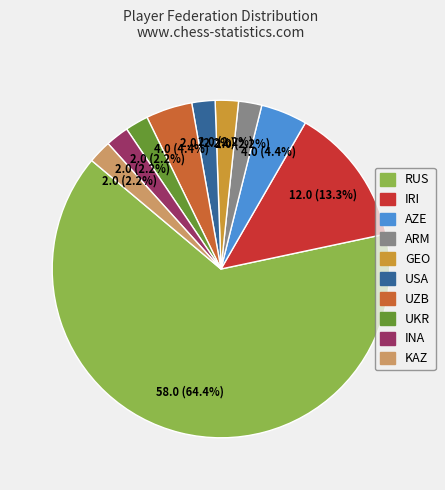

How many slices are in this pie chart?

10